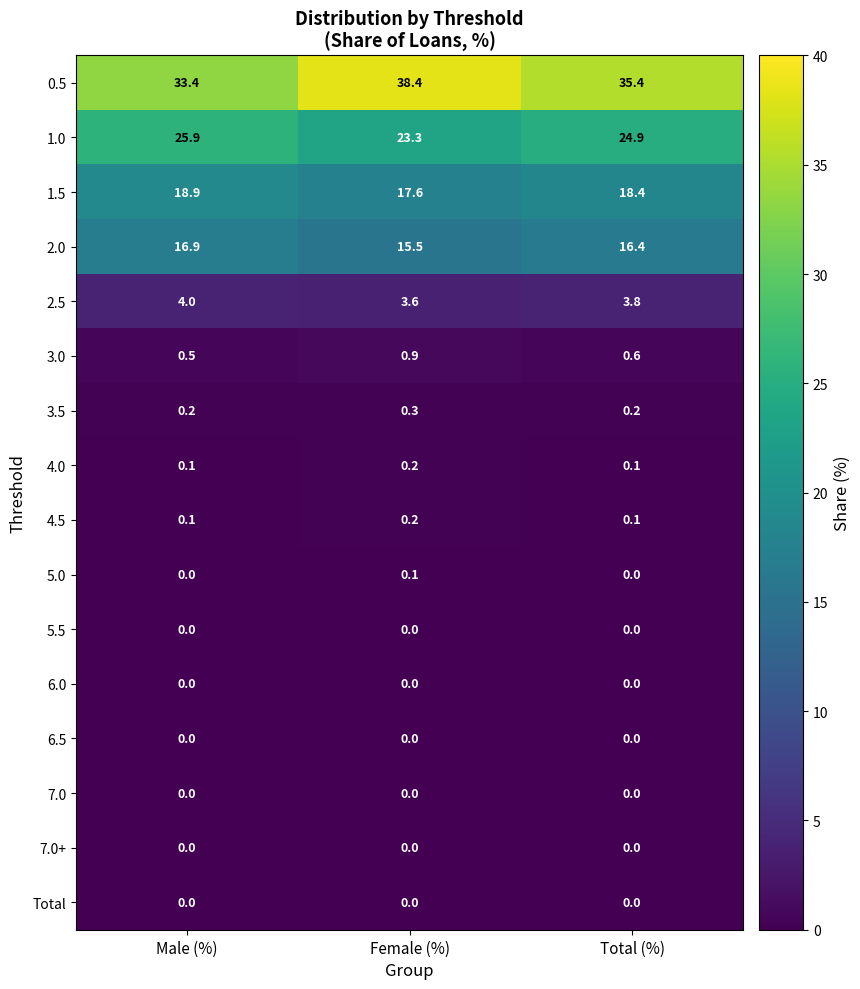

Which series has the largest total across all categories?

0.5